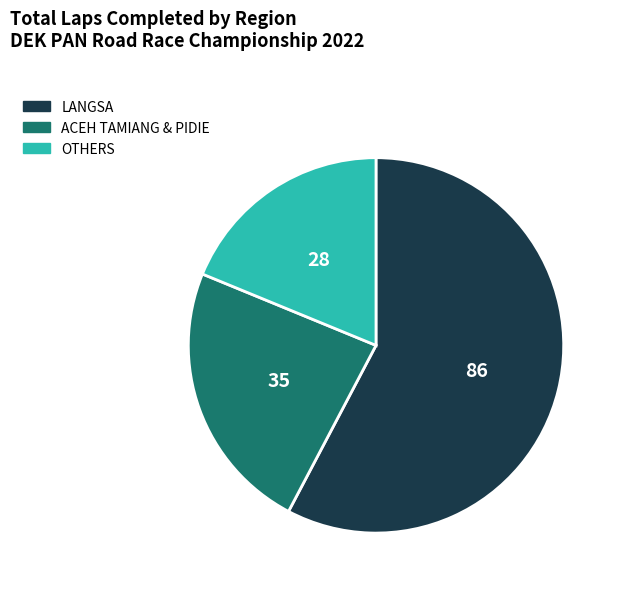

Does any single category account for the majority?

Yes